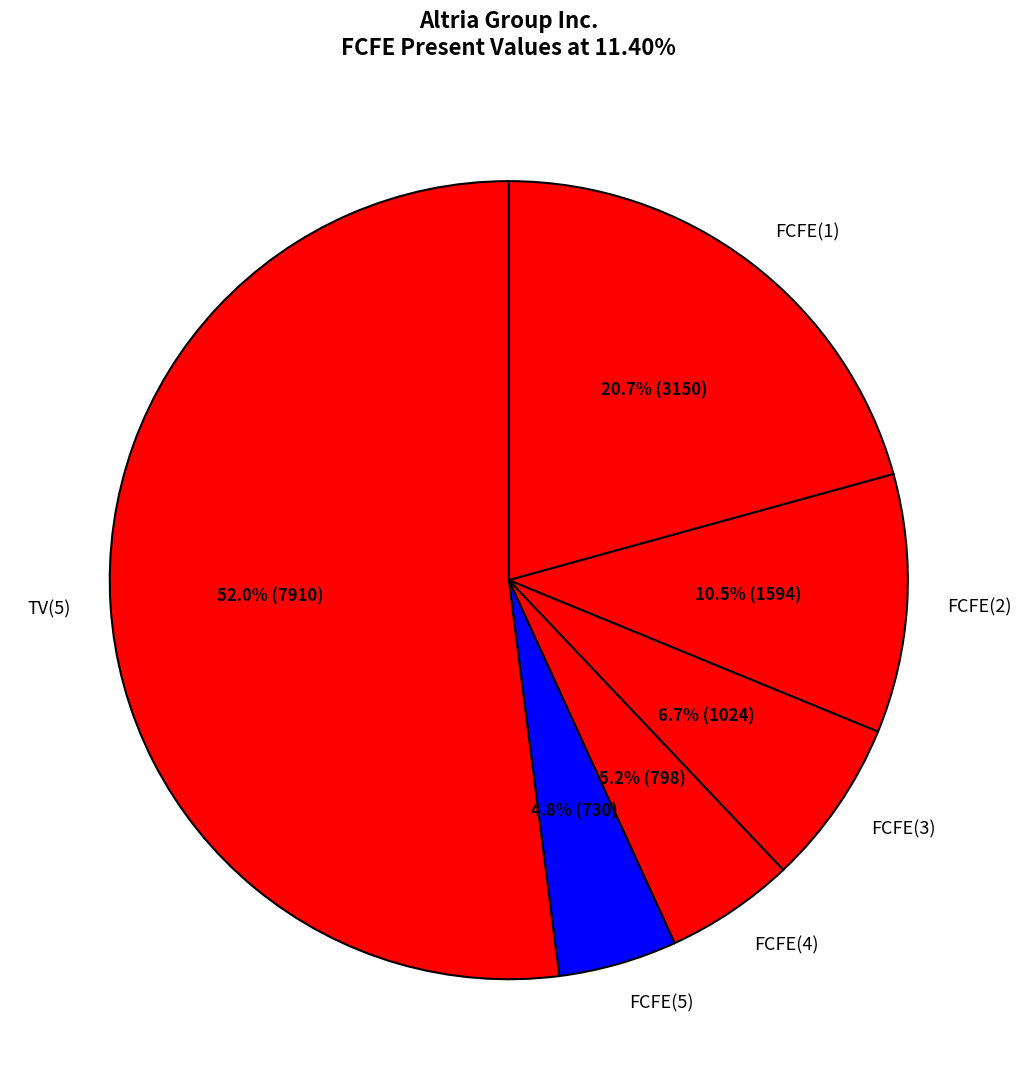

Between FCFE(1) and FCFE(4), which is larger?

FCFE(1)